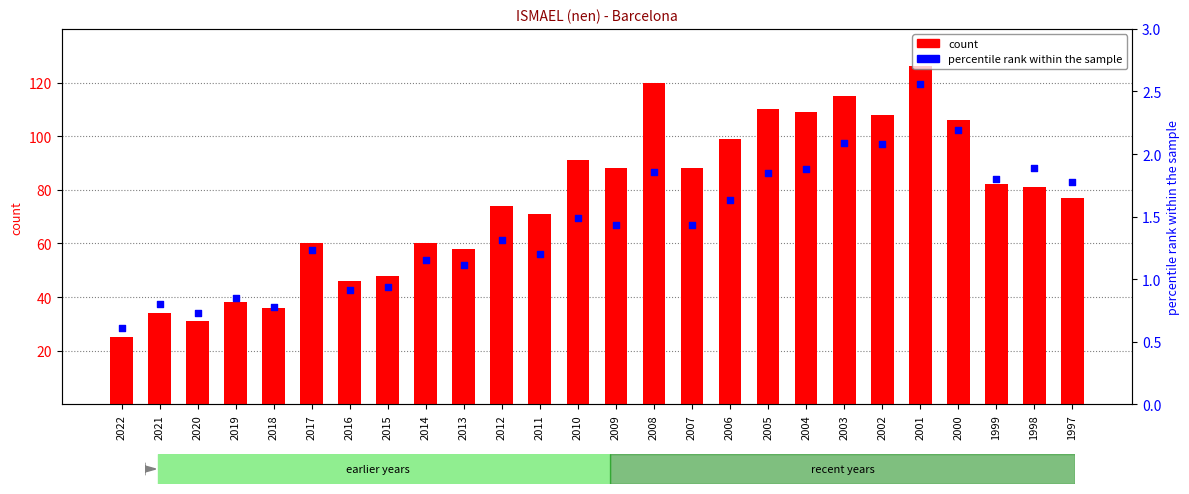

At which category is the sum across all series the highest?

2001